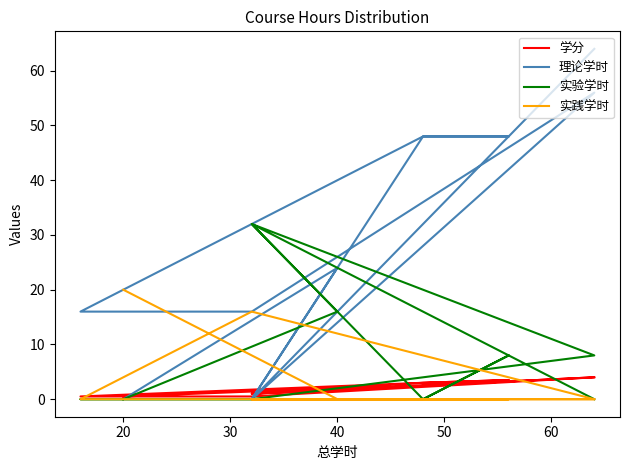

Is it true that 理论学时 equals 27.4 at 40?

False